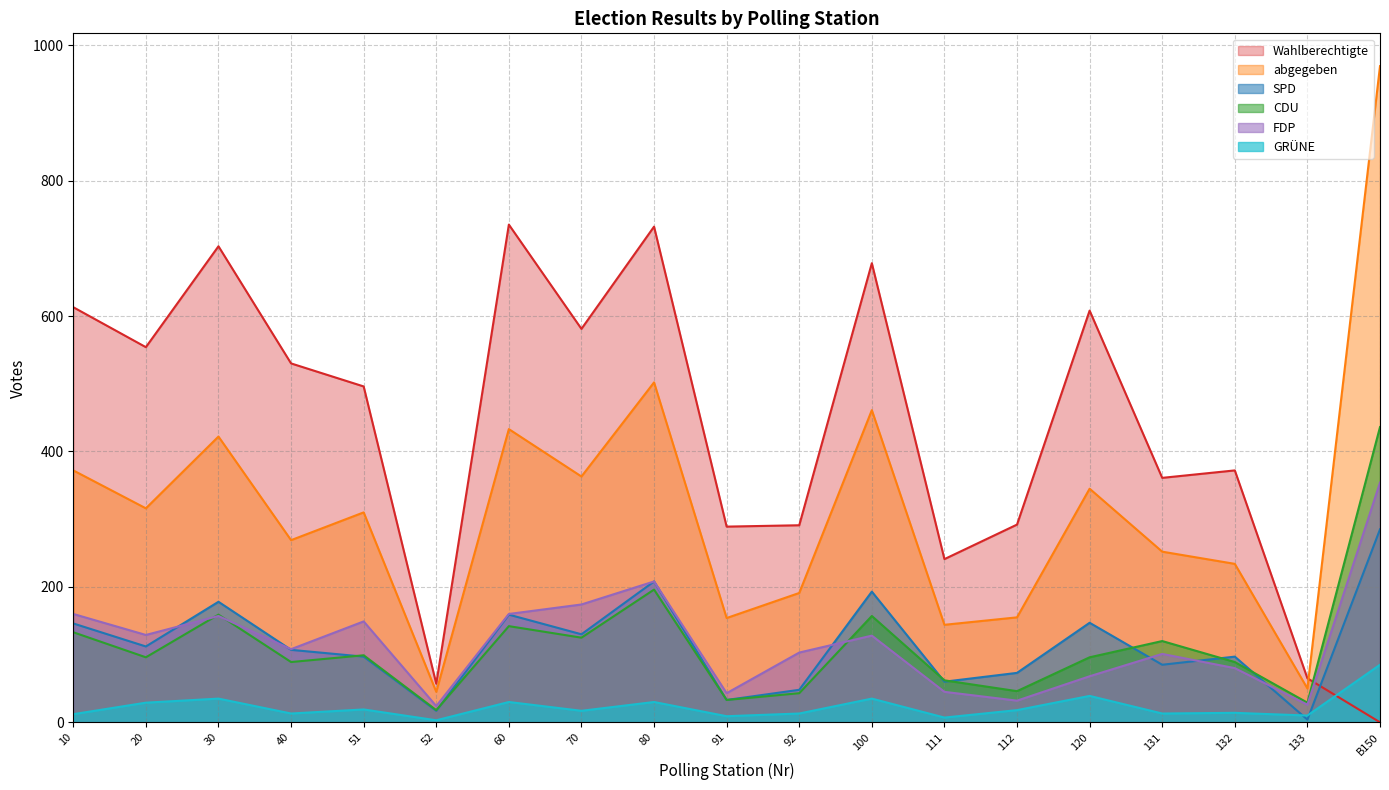

How many categories are shown in the chart?

19